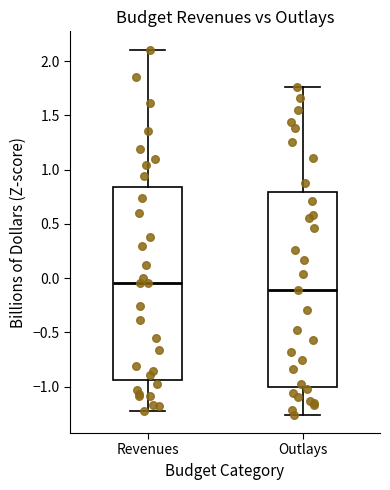

Which box has the lowest median line?

Outlays